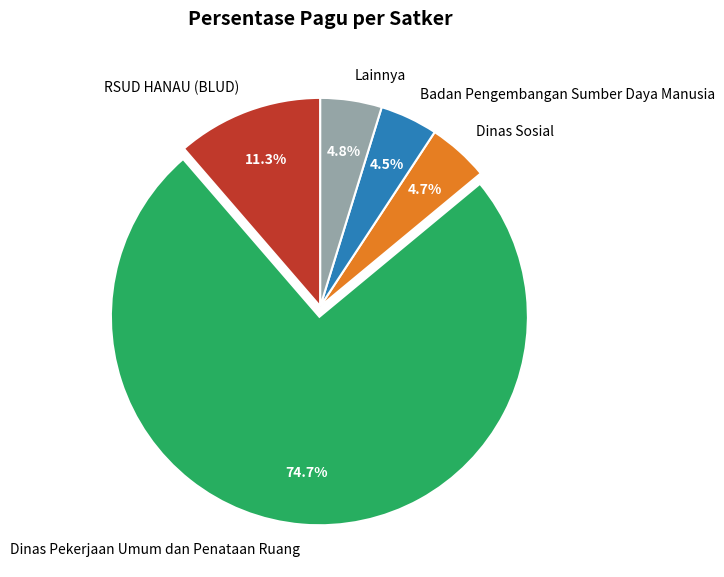

What is the largest slice in the pie chart?

Dinas Pekerjaan Umum dan Penataan Ruang